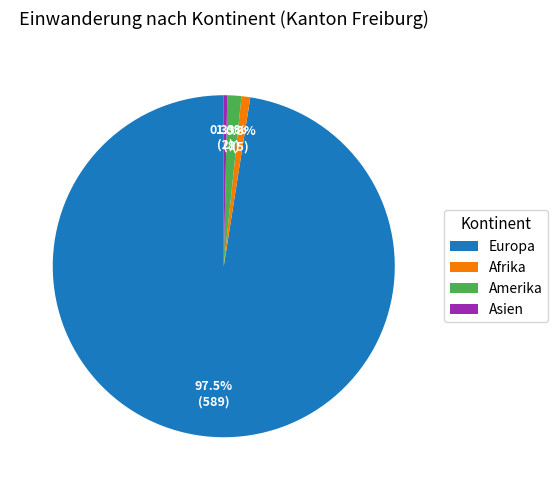

What is the ratio of the value at Afrika to the value at Amerika?

0.6